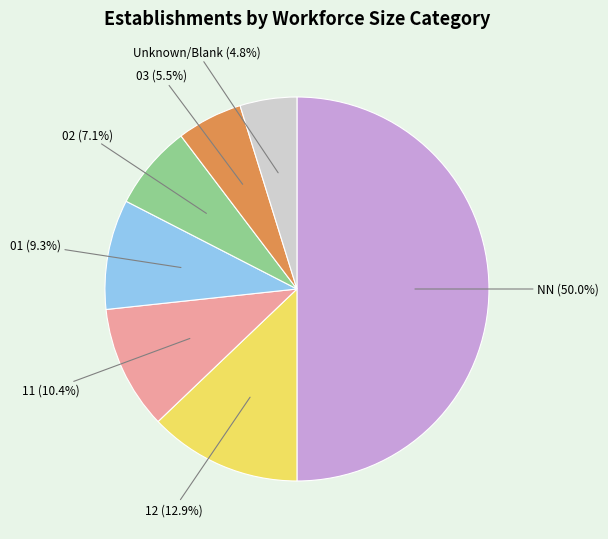

What percentage do NN and 02 together represent?

57.1%